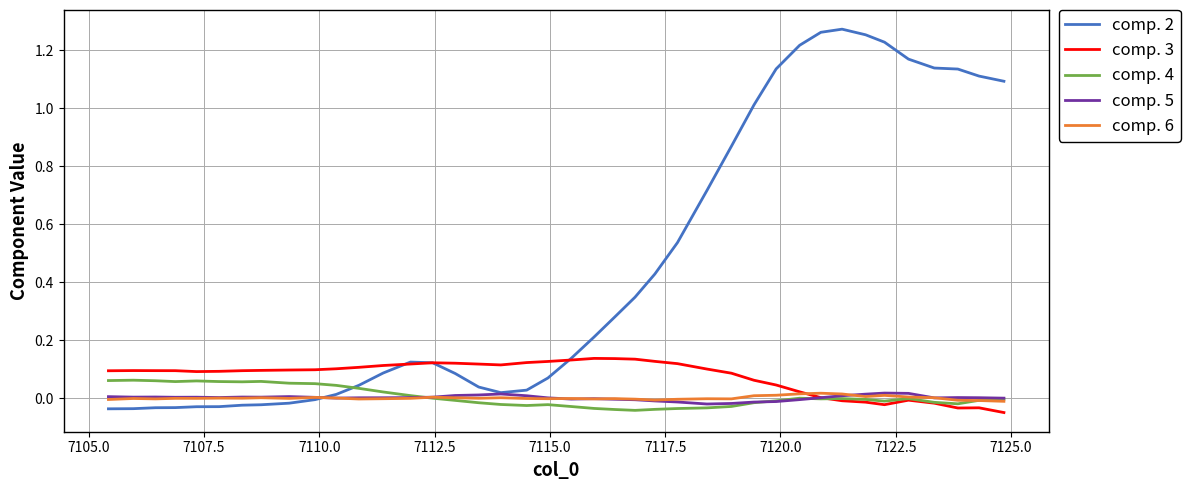

Which series has the widest spread of values?

comp. 2